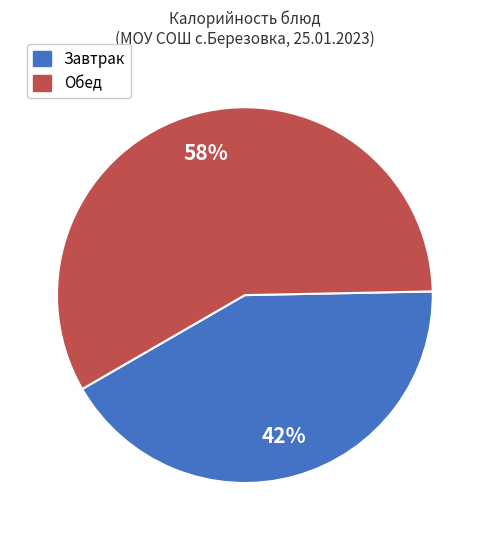

How many slices are in this pie chart?

2